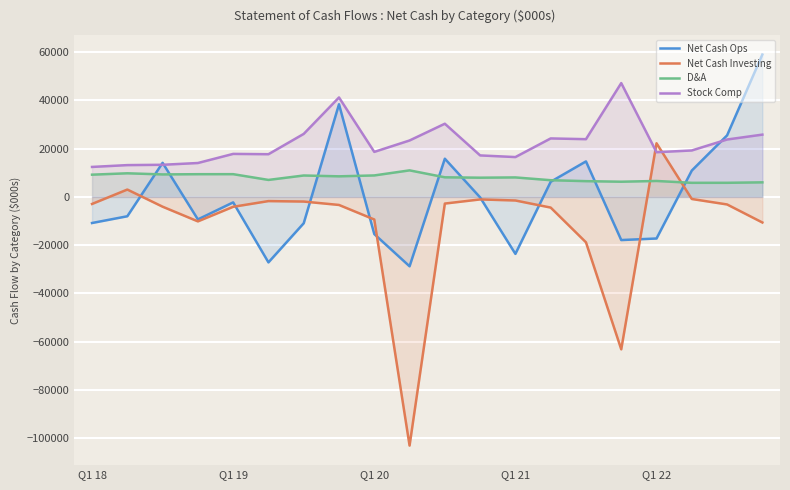

What is the value of the Stock Comp point at the 7th from the left?

26082